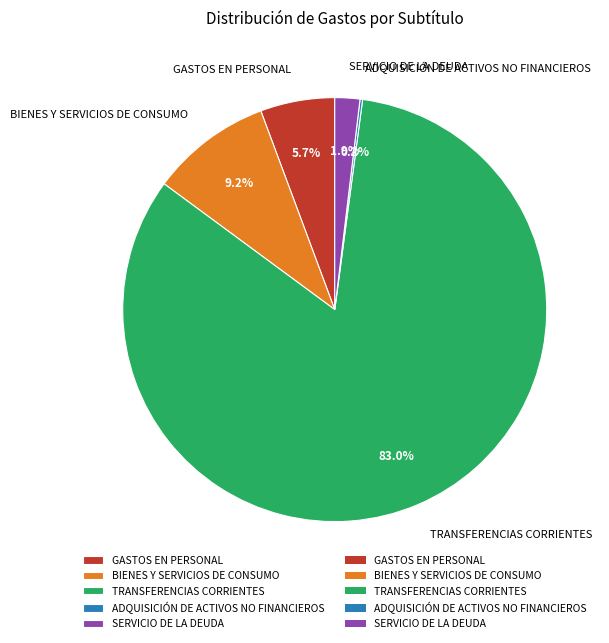

Approximately how many times larger is the value at BIENES Y SERVICIOS DE CONSUMO compared to GASTOS EN PERSONAL?

1.6